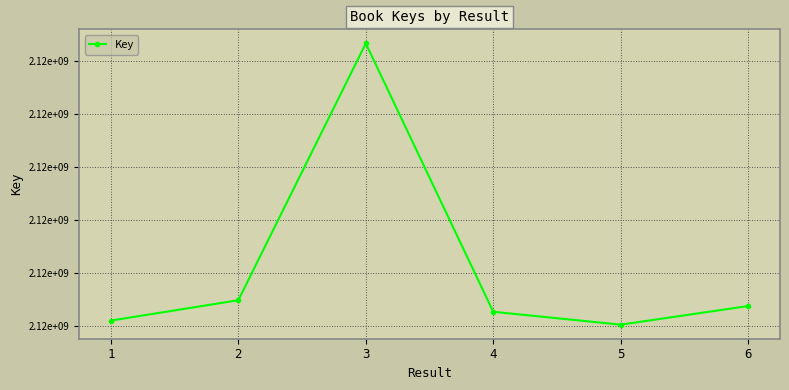

List the labels in order of value, largest first.

3, 2, 6, 4, 1, 5